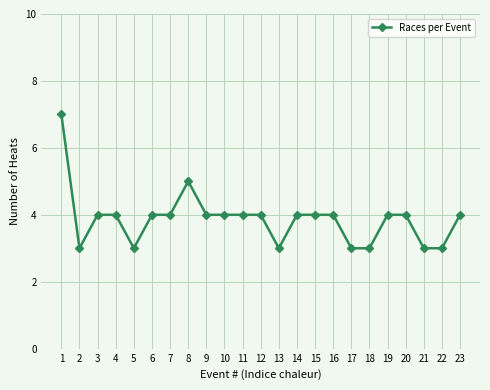

Where does the data first go above 4?

1